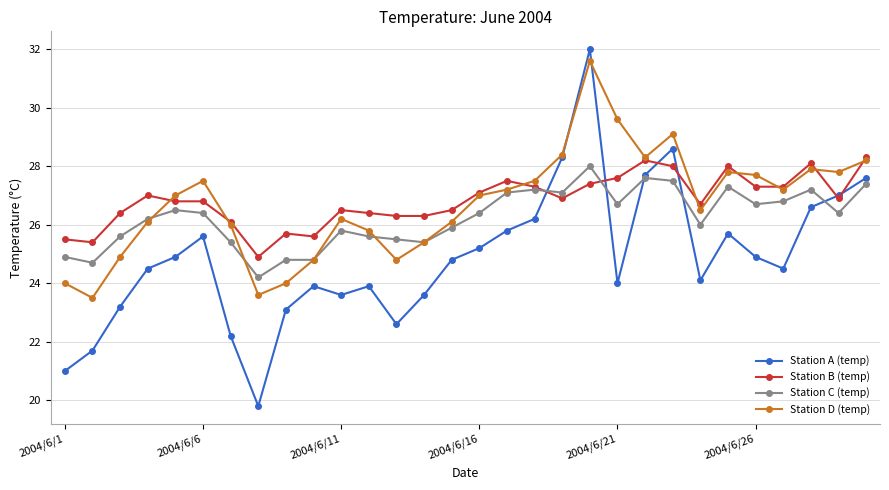

In Station A (temp), how many points are higher than both neighbors (excluding endpoints)?

6